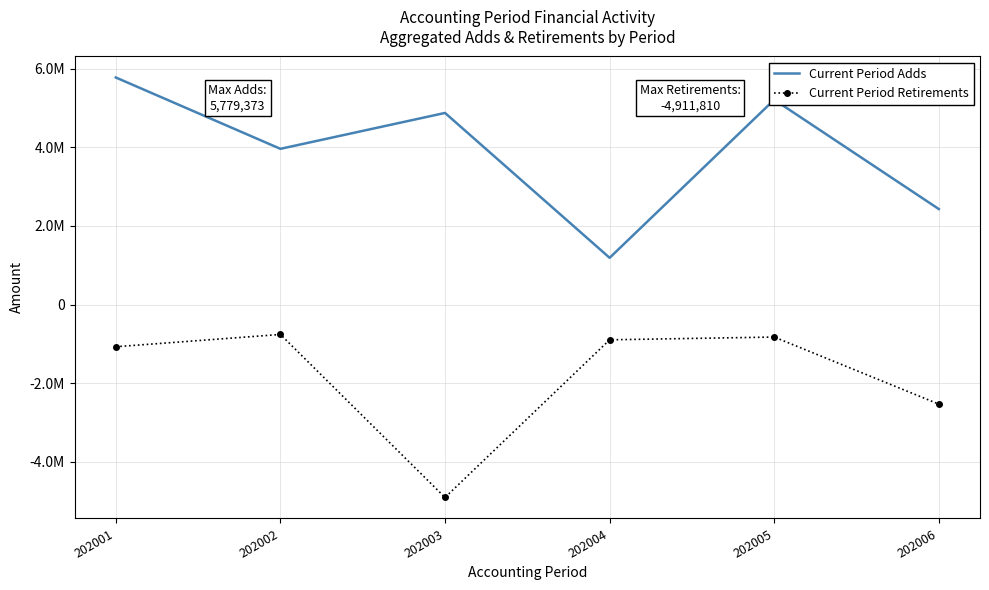

At which category does Current Period Adds reach its first local valley?

202002